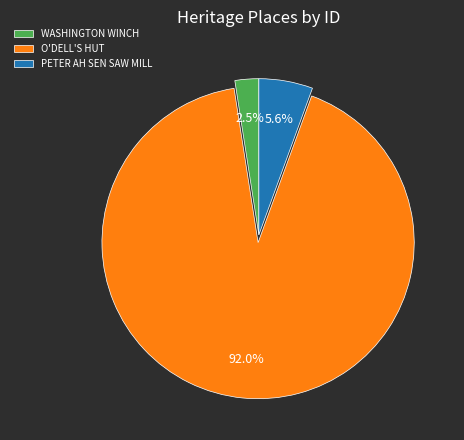

Rank the categories by value from highest to lowest.

O'DELL'S HUT, PETER AH SEN SAW MILL, WASHINGTON WINCH